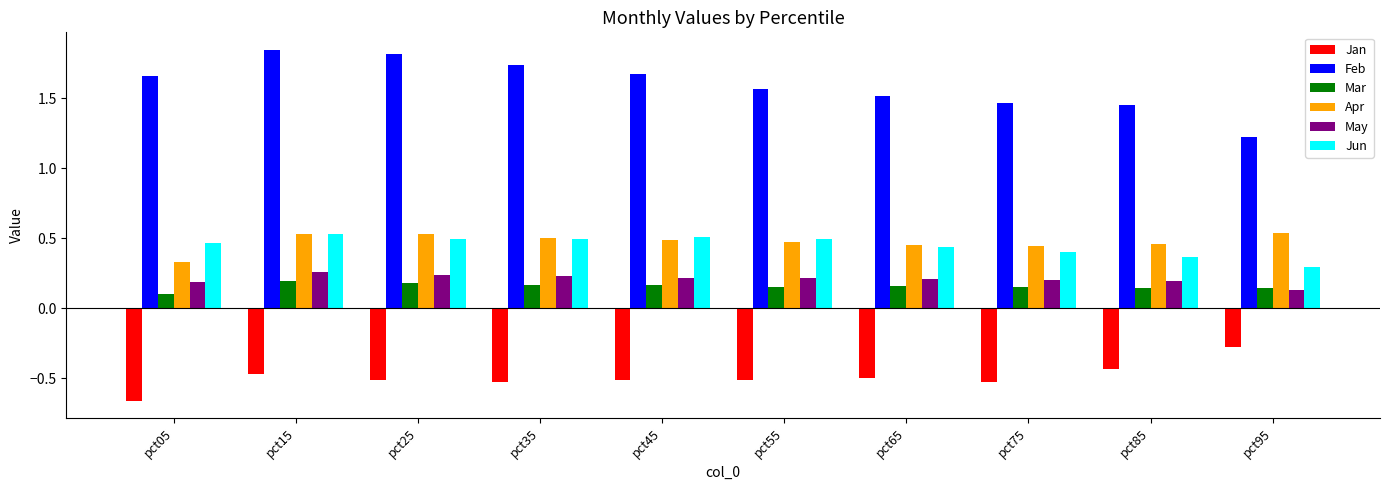

How many groups of bars are there?

10